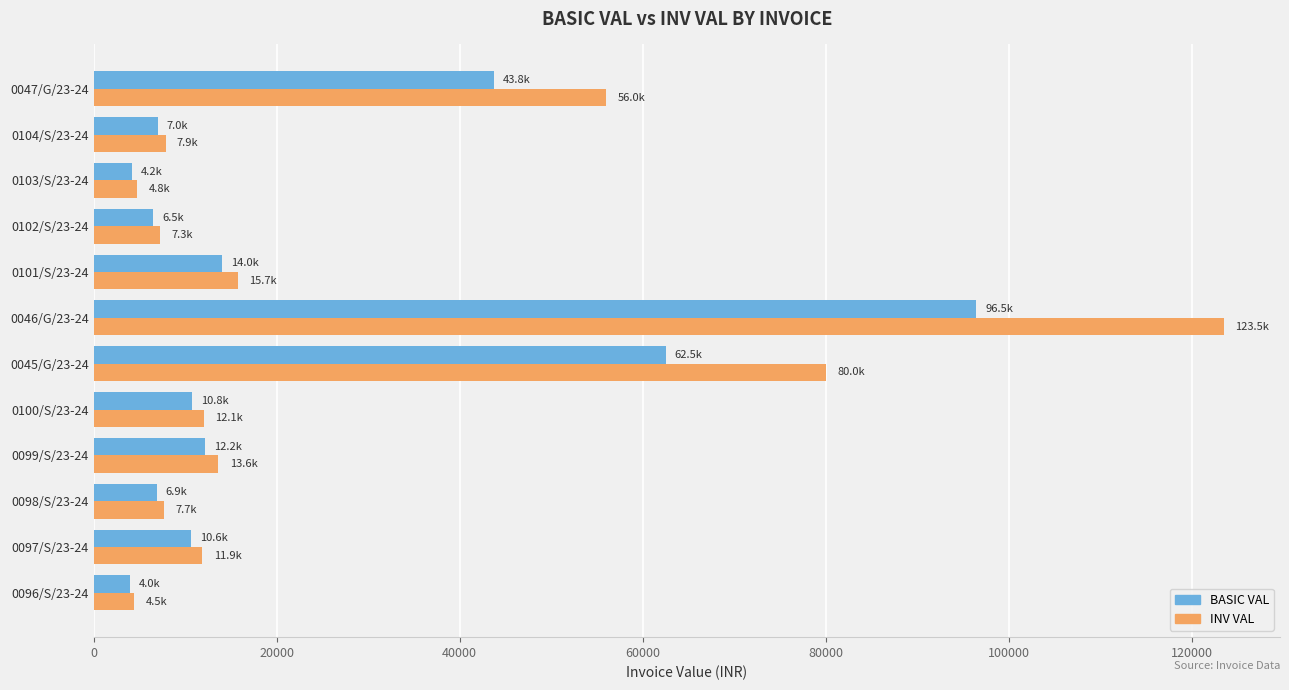

Which series has the widest spread of values?

INV VAL